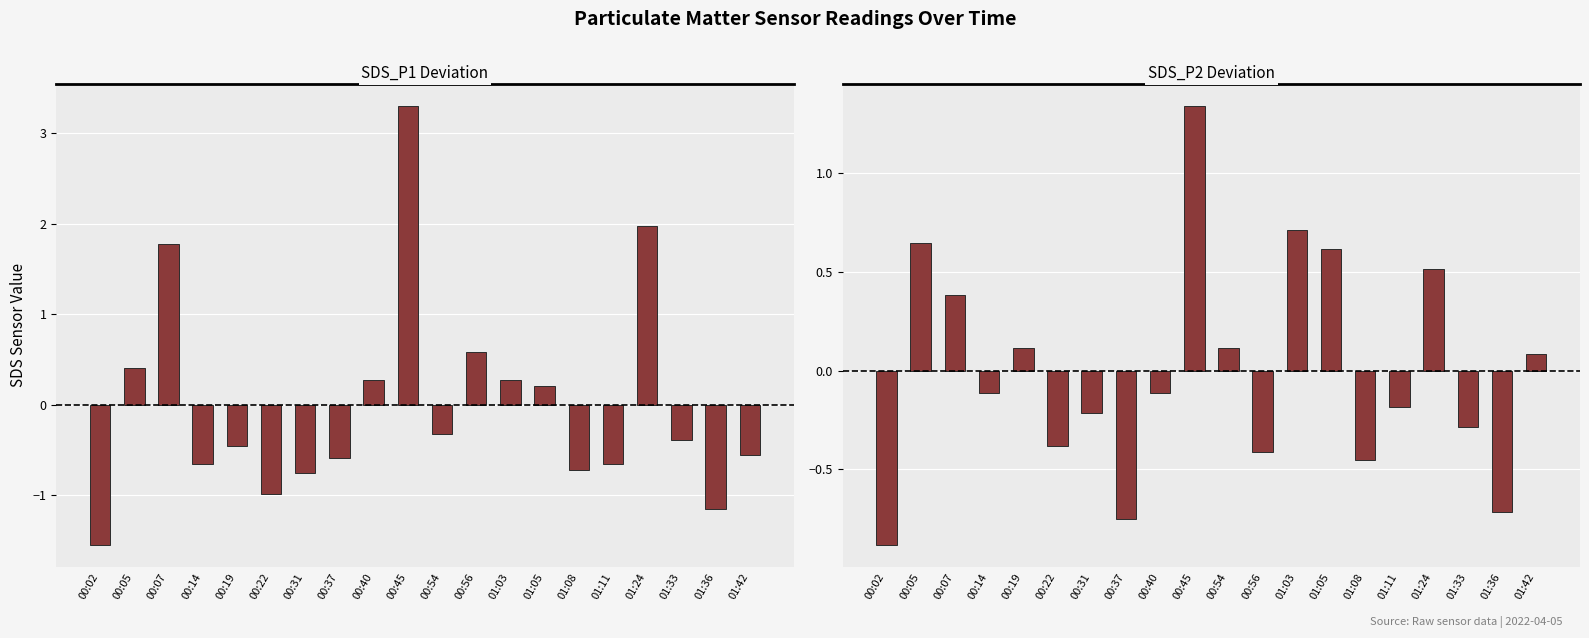

Rank the series by their maximum value, from highest to lowest.

SDS_P1, SDS_P2